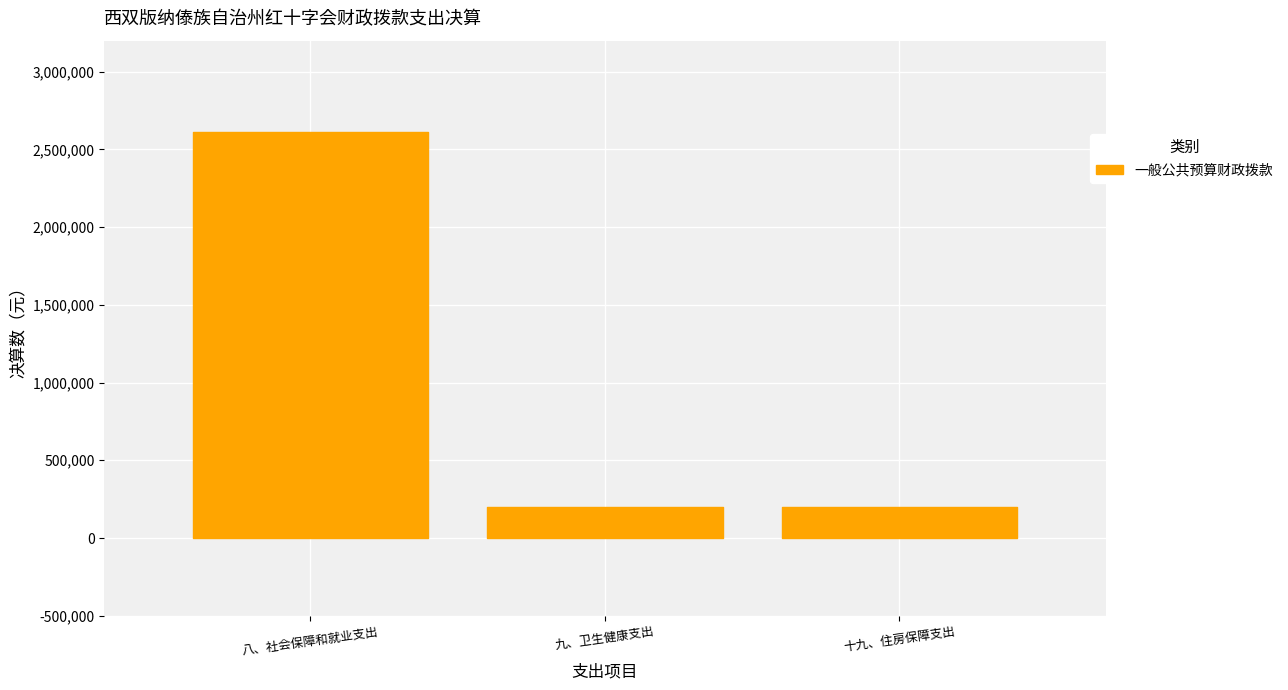

Is it true that the value at 九、卫生健康支出 is 198417.9?

True